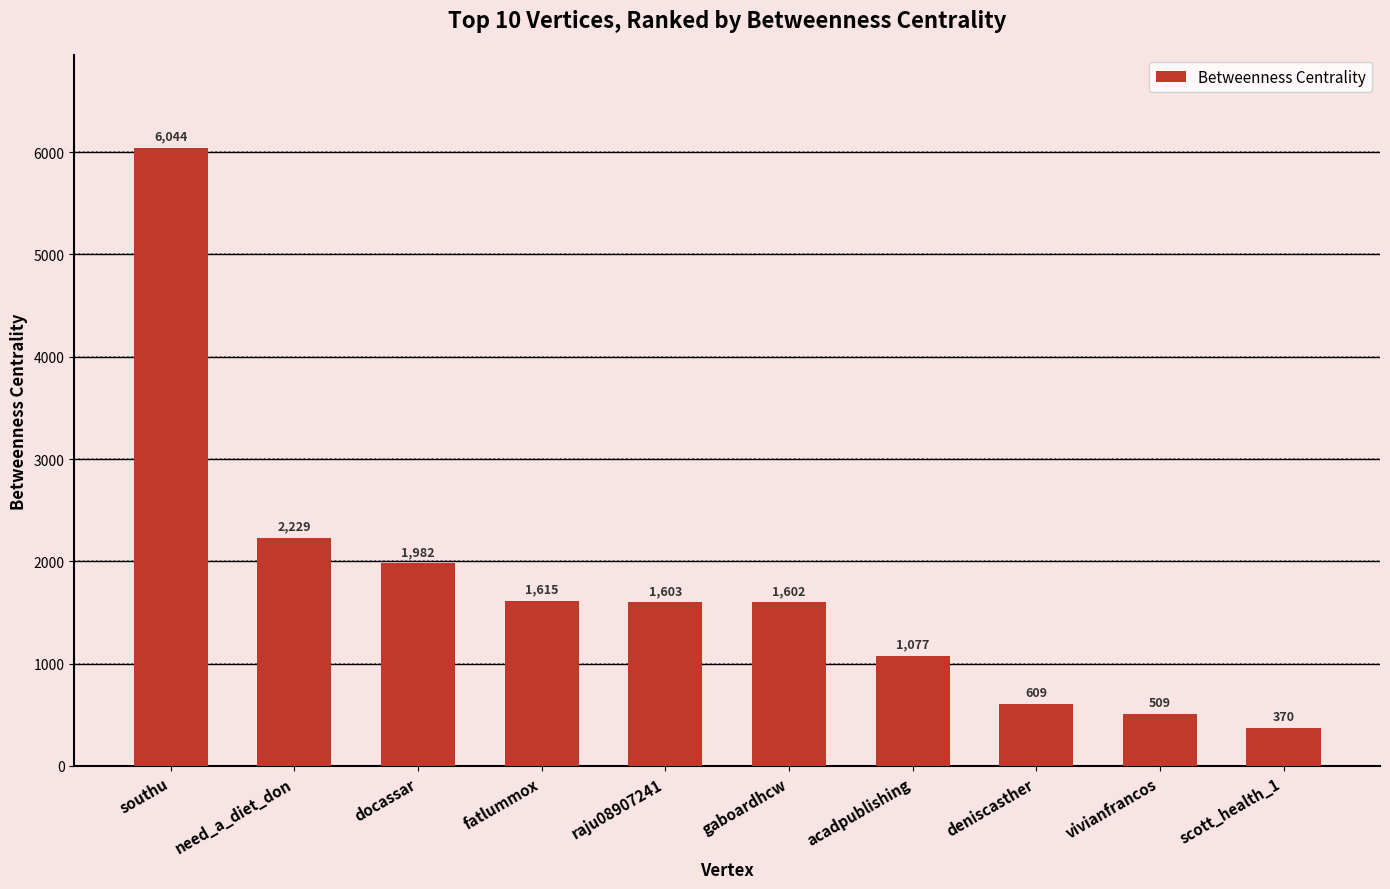

Between acadpublishing and gaboardhcw, which is larger?

gaboardhcw